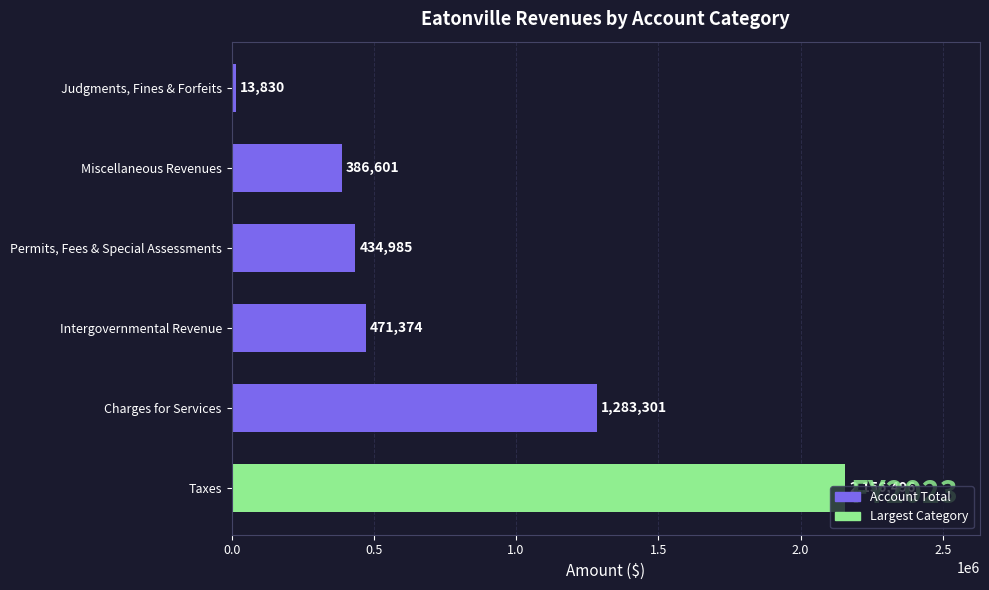

At which category does the chart reach its minimum across all series?

Judgments, Fines & Forfeits